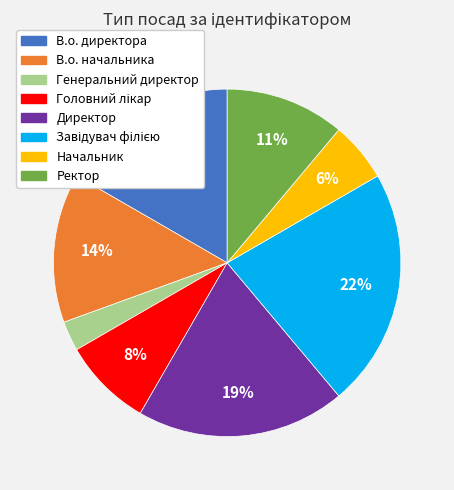

Which slice is the smallest?

Генеральний директор